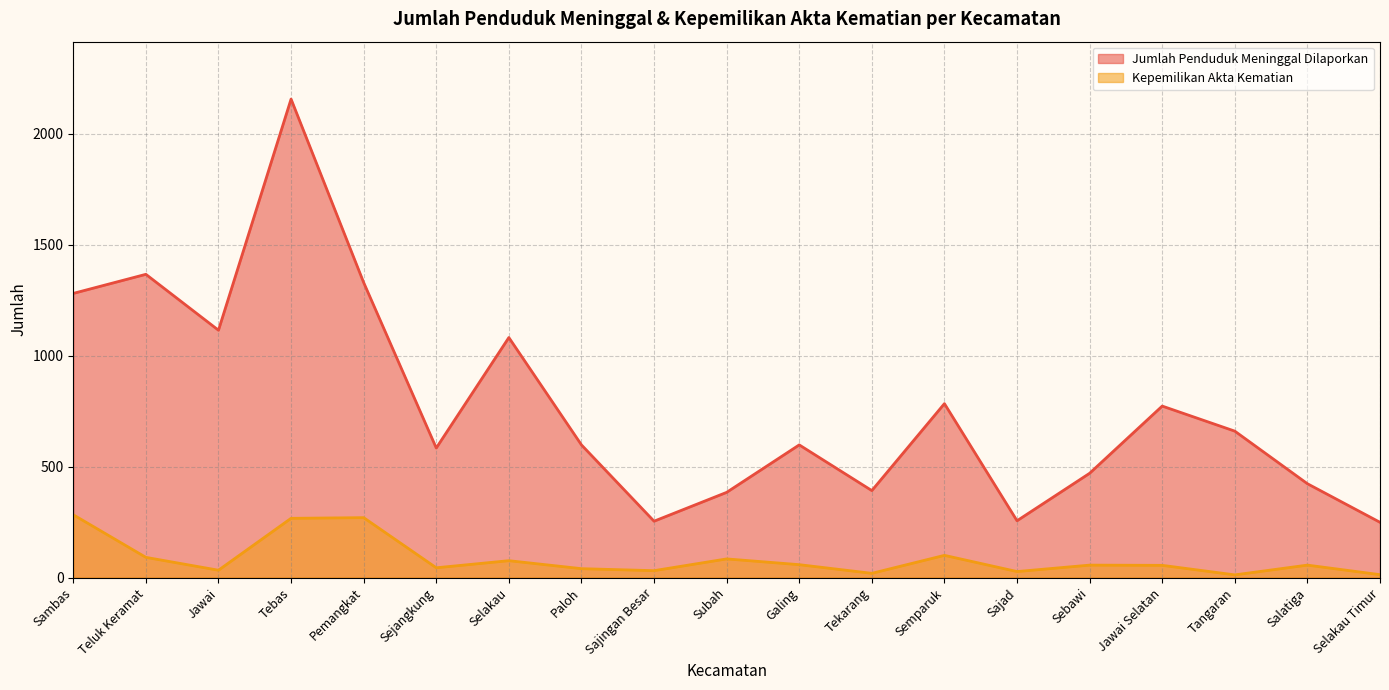

True or false: Jumlah Penduduk Meninggal Dilaporkan and Kepemilikan Akta Kematian intersect in this chart.

False